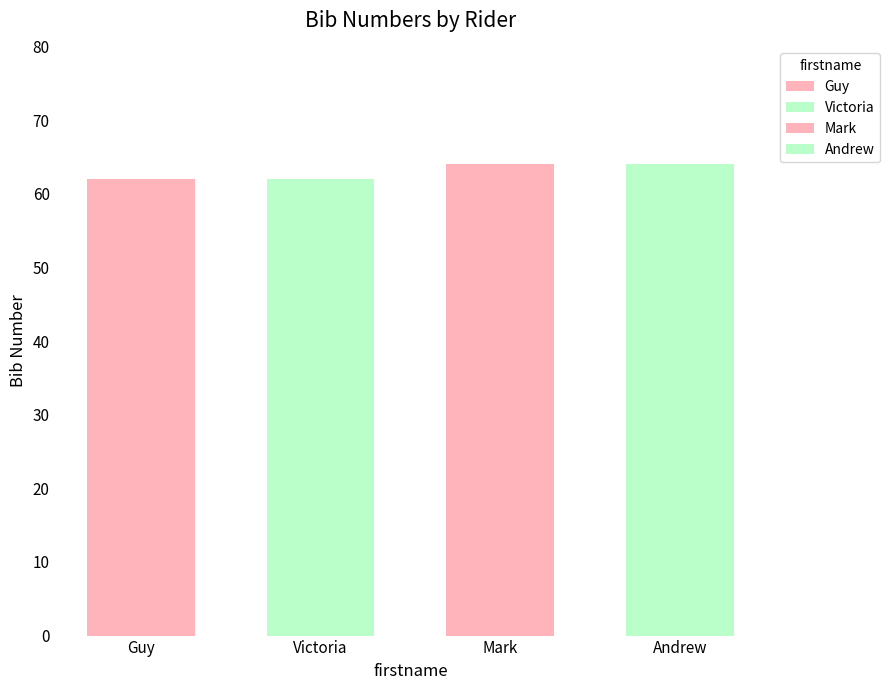

What value does the data have at Andrew?

64